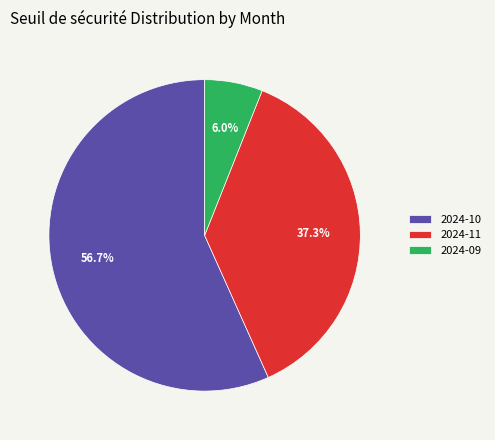

How many segments does this pie chart have?

3